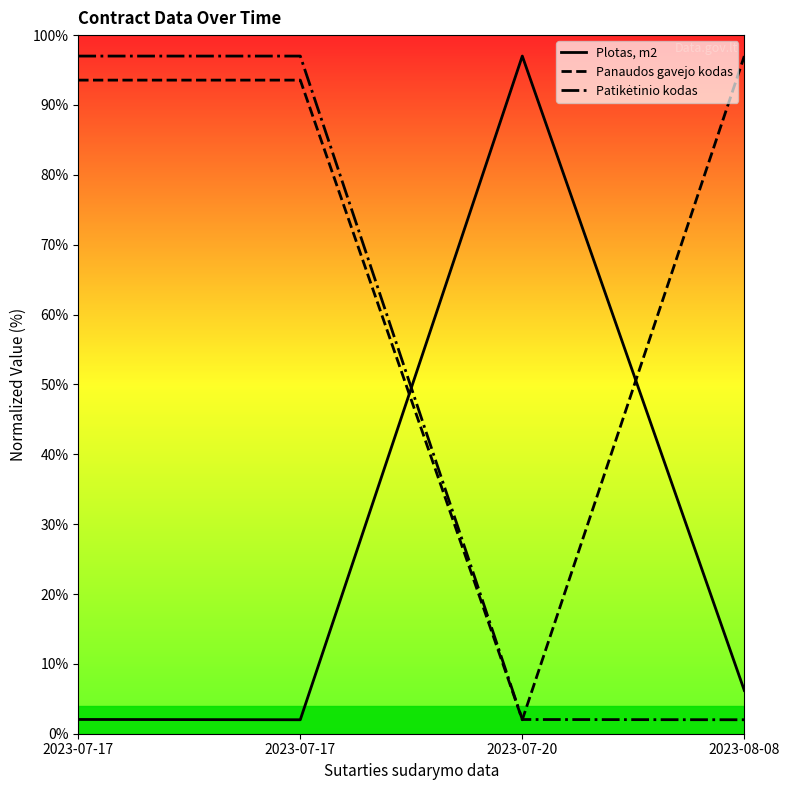

Which series has the largest range (max minus min)?

Plotas, m2